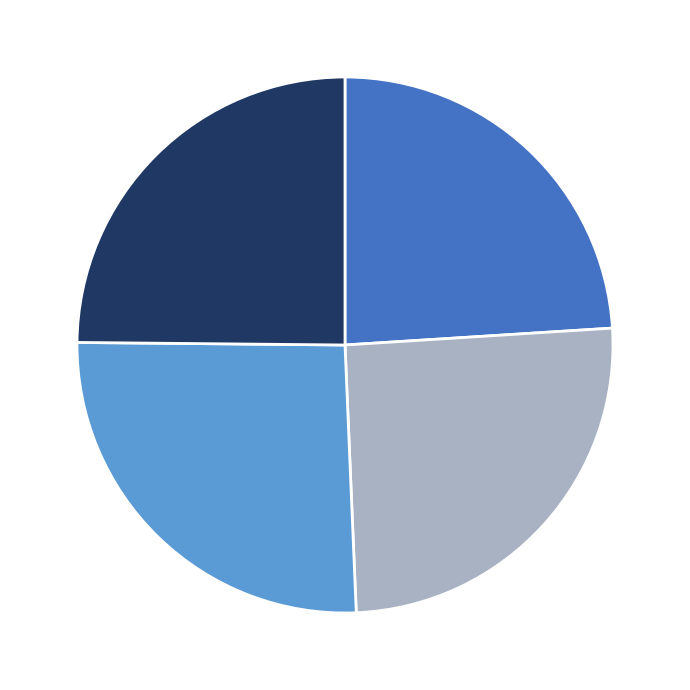

Is there a majority slice in this chart?

No